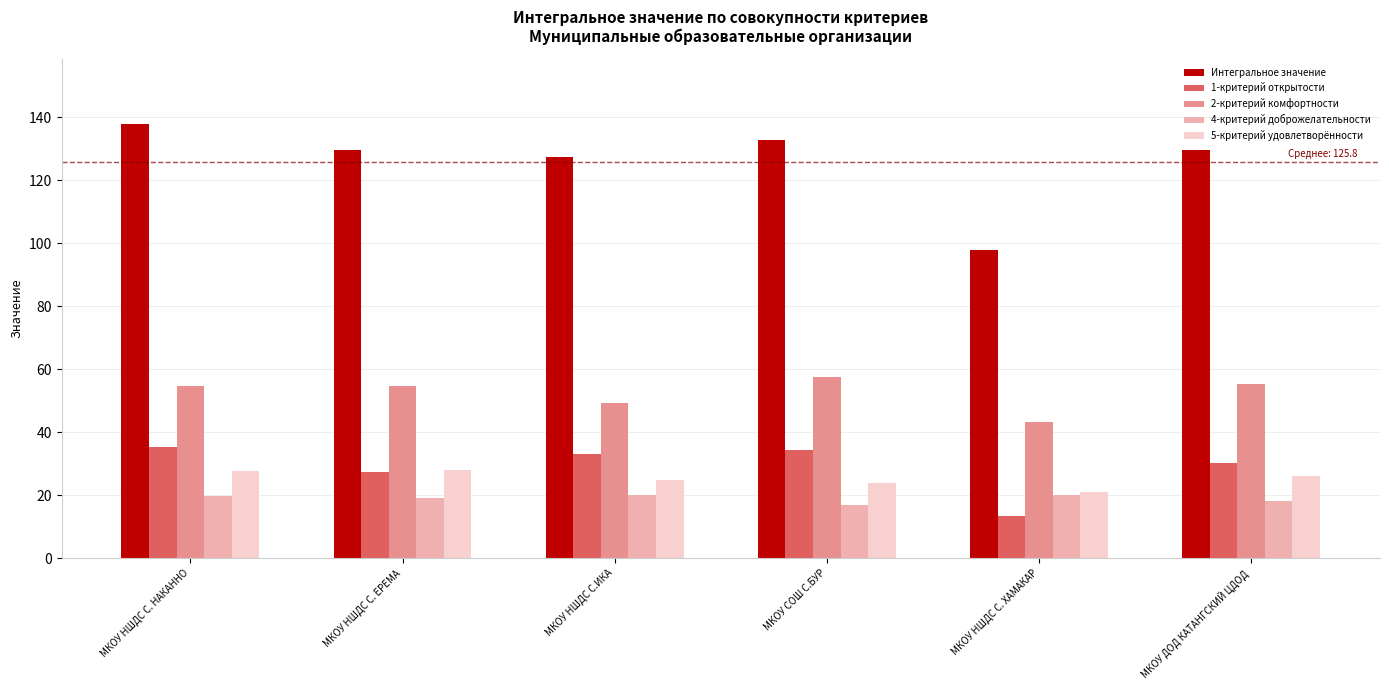

At which category does the chart reach its minimum across all series?

МКОУ НШДС С. ХАМАКАР